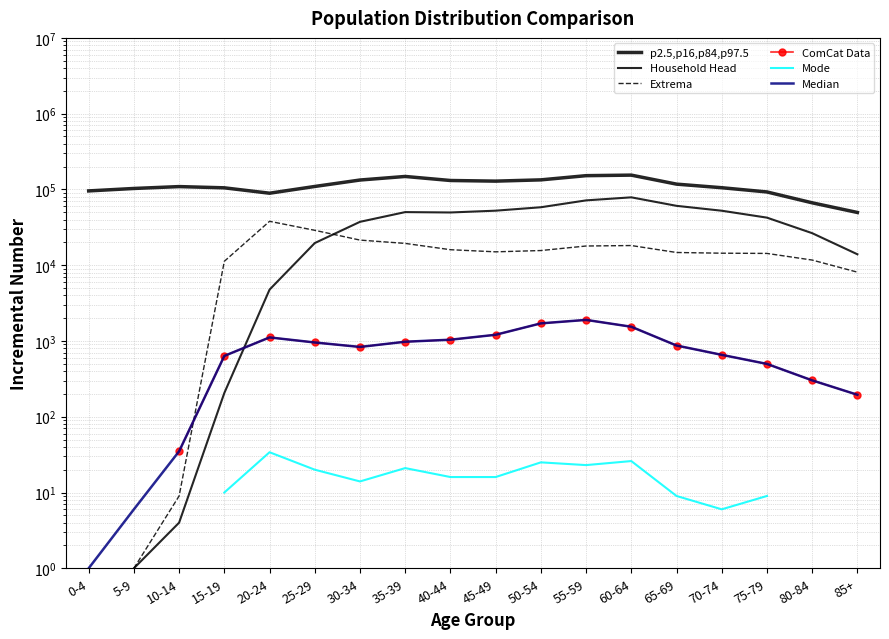

What is the difference between the maximum and second lowest values in the ComCat Data series?

942.0